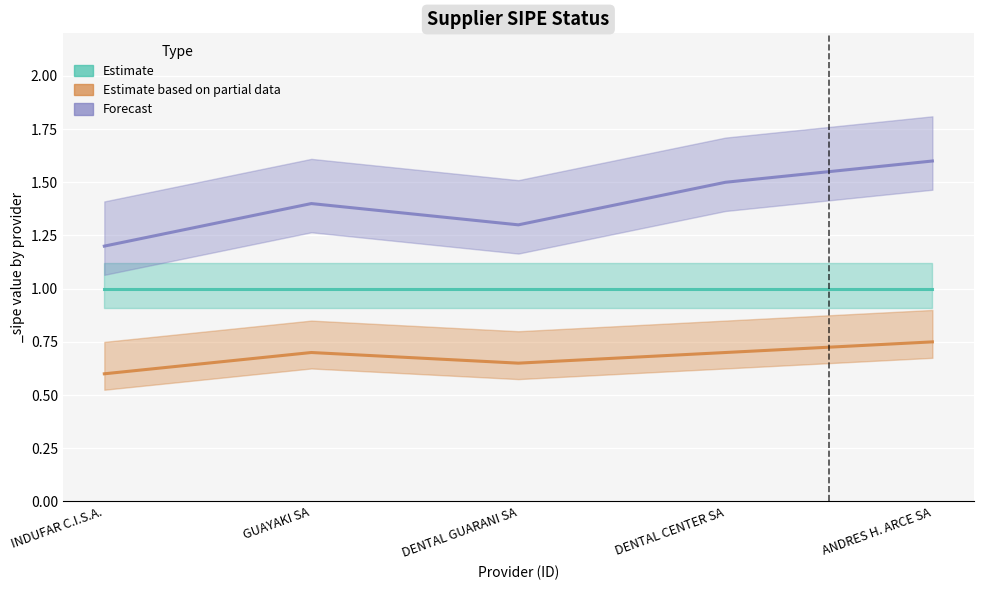

What are all the series names shown in the legend?

Estimate, Estimate based on partial data, Forecast